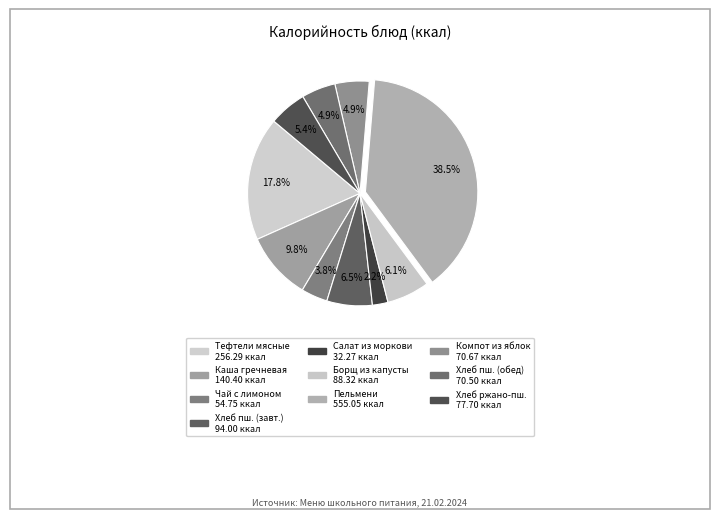

Is there a majority slice in this chart?

No